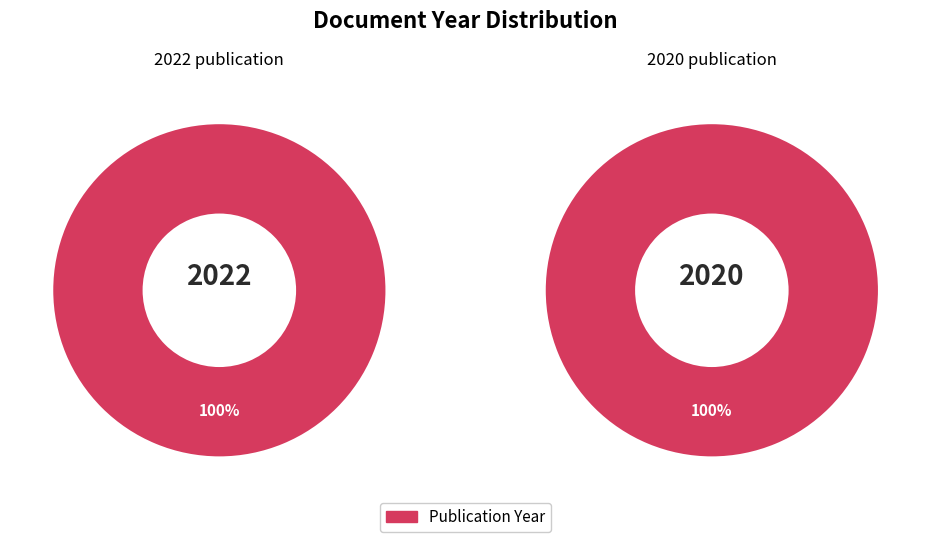

Does any single category account for the majority?

Yes